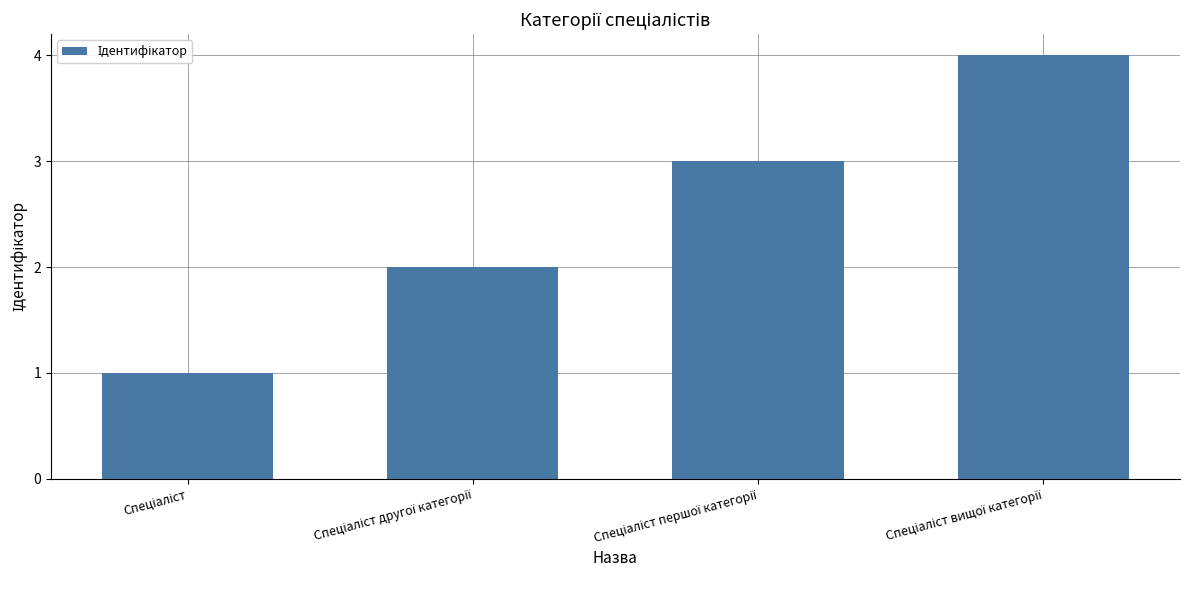

Reading left to right, what are all the values shown in this chart?

1	2	3	4